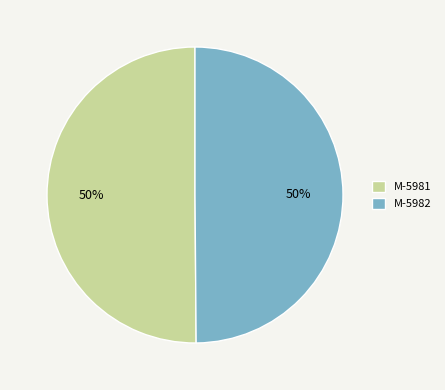

To the nearest percent, what is the average slice percentage?

50%